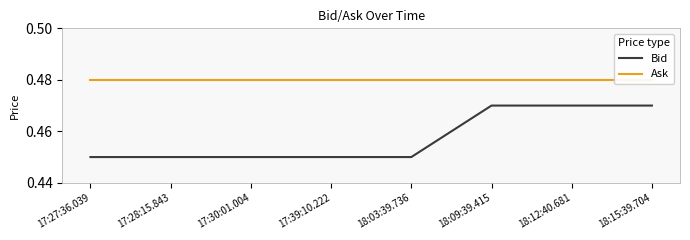

Between 17:30:01.004 and 18:12:40.681, which series saw the biggest shift?

Bid